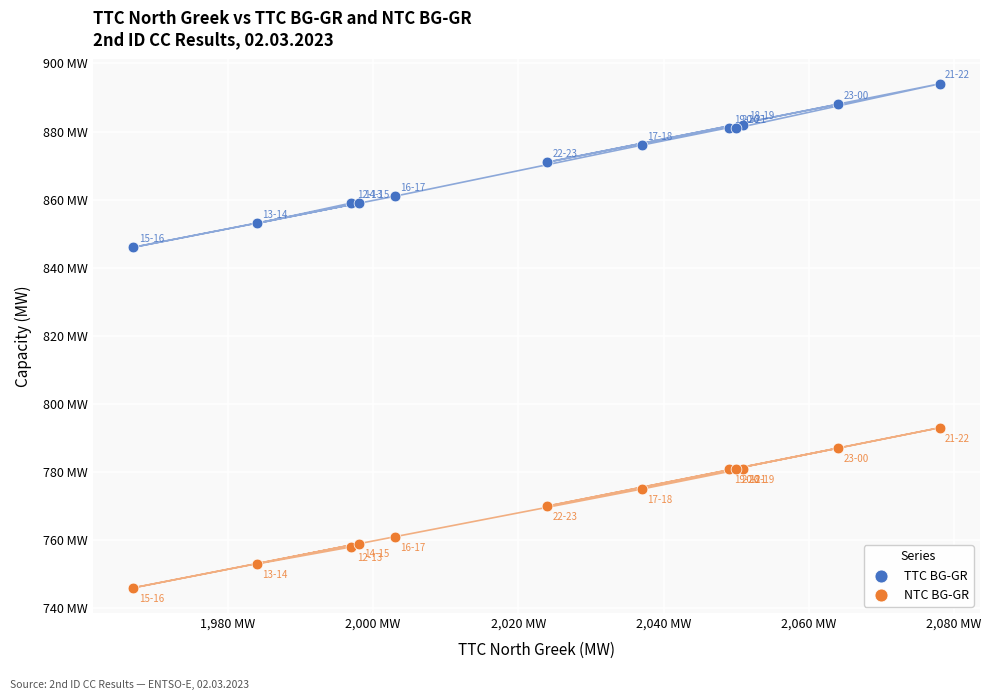

What are all the series names shown in the legend?

TTC BG-GR, NTC BG-GR